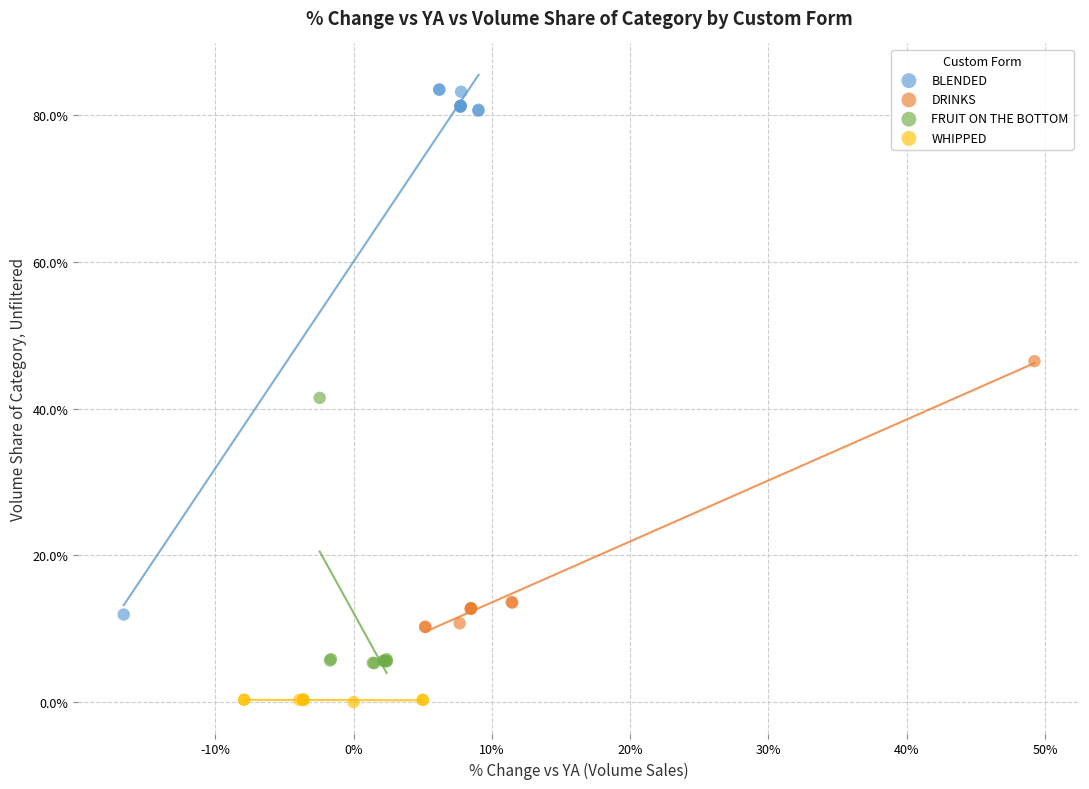

What are all the series names shown in the legend?

BLENDED, DRINKS, FRUIT ON THE BOTTOM, WHIPPED